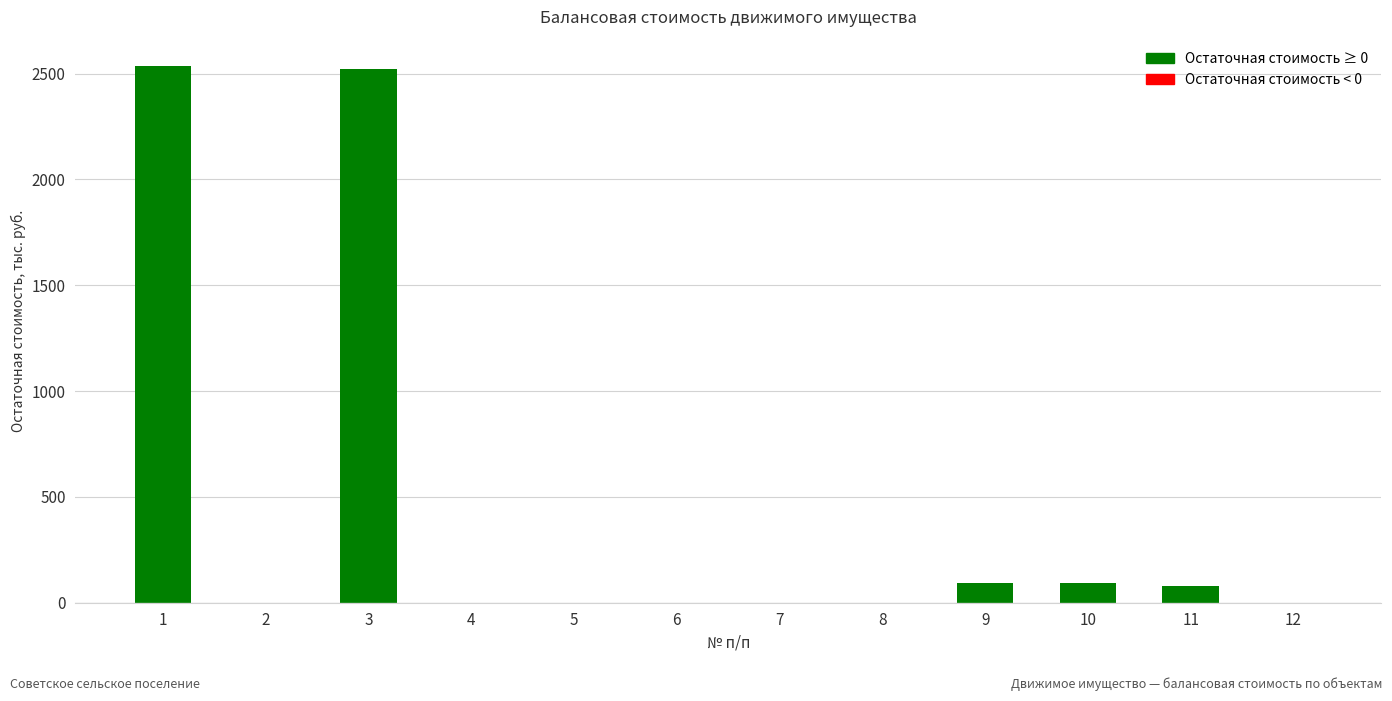

True or false: the data shows 0.0 at 7.

True